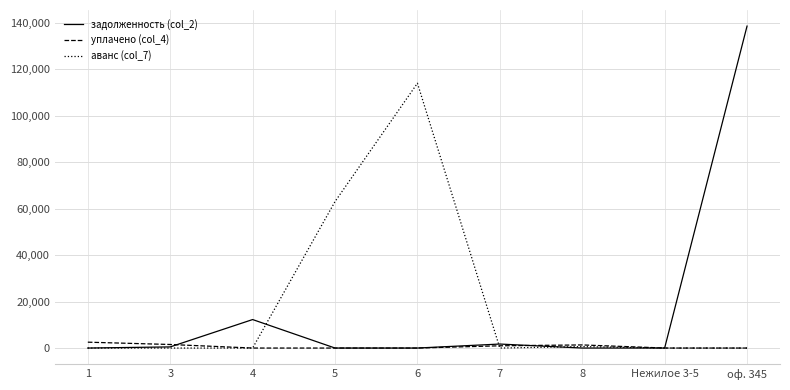

The аванс (col_7) series shows -67822.9 at 3. True or false?

False